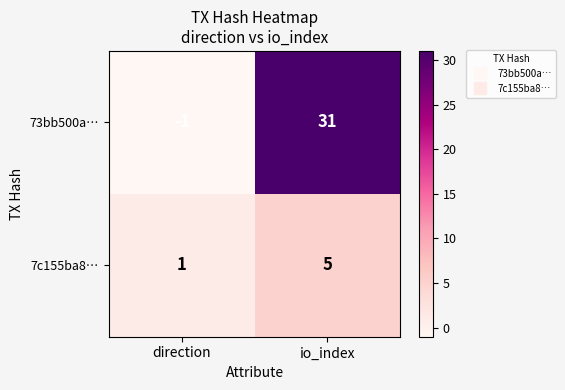

What is the sum of the 73bb500a… values at io_index and direction?

30